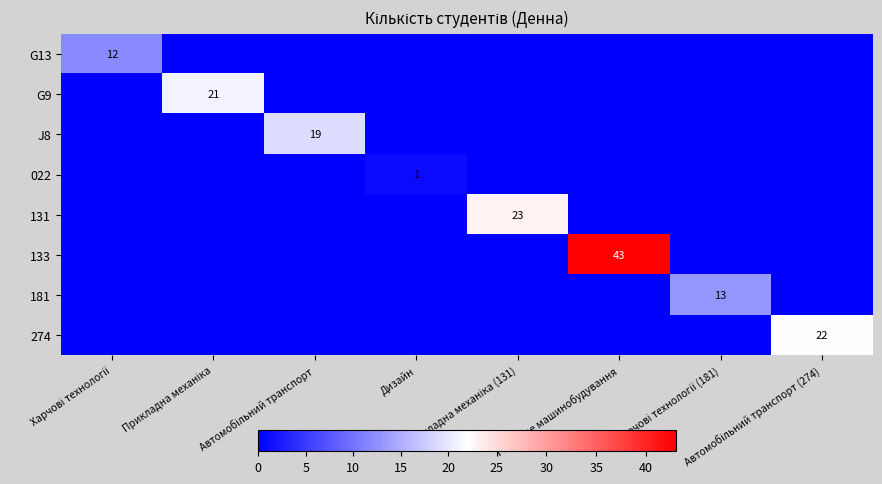

Rank the series at Харчові технології from highest to lowest value.

G13, G9, J8, 022, 131, 133, 181, 274